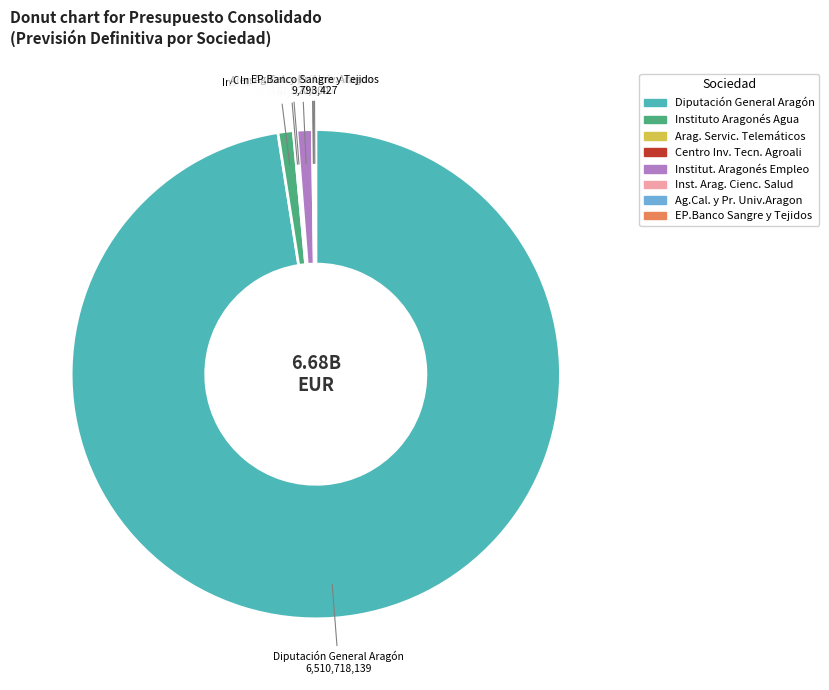

What is the largest slice in the pie chart?

Diputación General Aragón